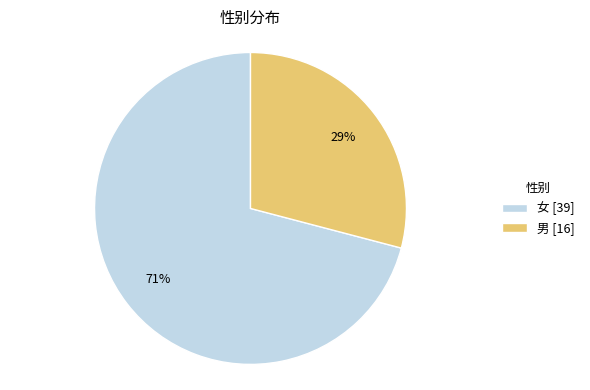

What is the largest slice in the pie chart?

女